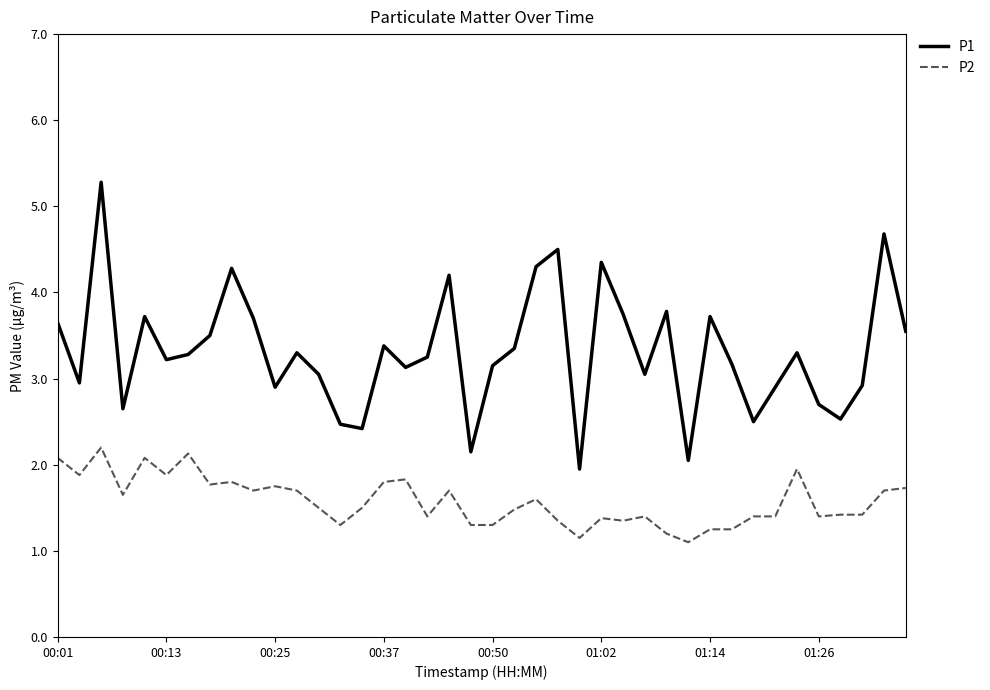

Which series has the largest range (max minus min)?

P1